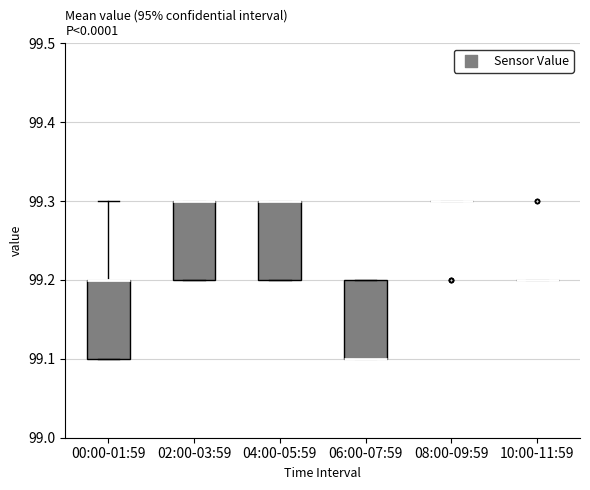

Reading left to right, transcribe this box plot: for each box, give where its median line is, the range the box spans, and where its two whiskers end, as read against the y-axis. The values are not printed on the chart, so give them approximately, as read against the axis.

00:00-01:59: median 99.2 (drawn on the box's upper edge), box 99.1 to 99.2, whiskers 99.1 to 99.3
02:00-03:59: median 99.3 (drawn on the box's upper edge), box 99.2 to 99.3, whiskers 99.2 to 99.3
04:00-05:59: median 99.3 (drawn on the box's upper edge), box 99.2 to 99.3, whiskers 99.2 to 99.3
06:00-07:59: median 99.1 (drawn on the box's lower edge), box 99.1 to 99.2, whiskers 99.1 to 99.2
08:00-09:59: box collapsed to a line at 99.3, whiskers 99.3 to 99.3
10:00-11:59: box collapsed to a line at 99.2, whiskers 99.2 to 99.2